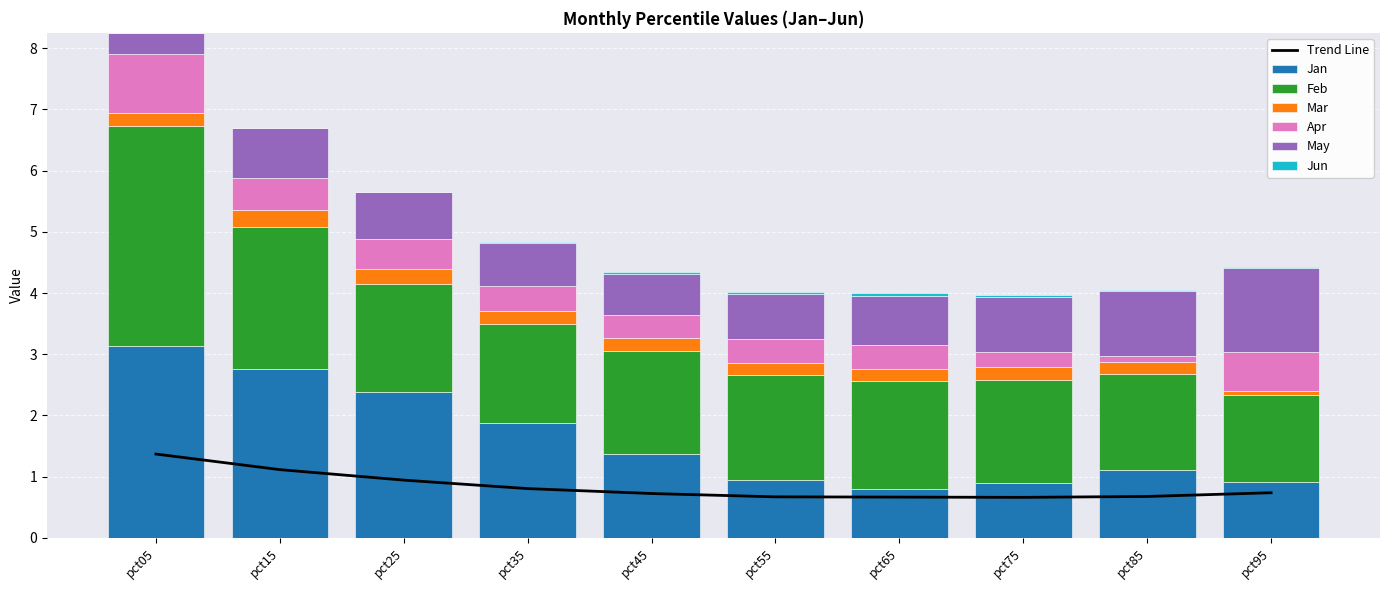

What is the sum of all Apr values?

4.6